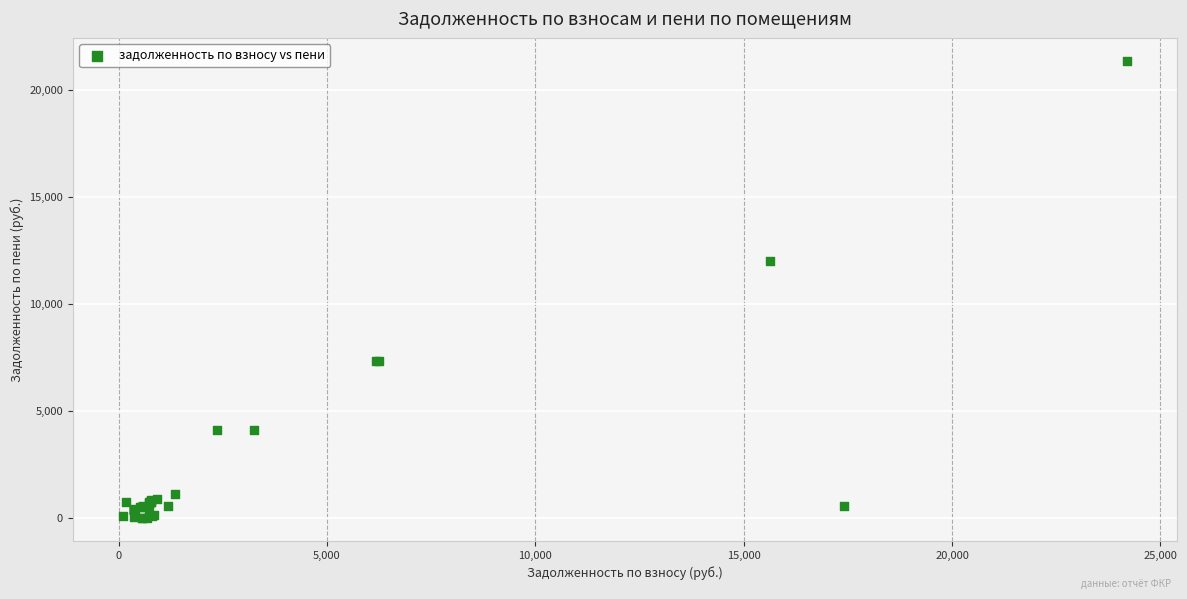

What Y value in the scatter plot is closest to 10693?

12037.3